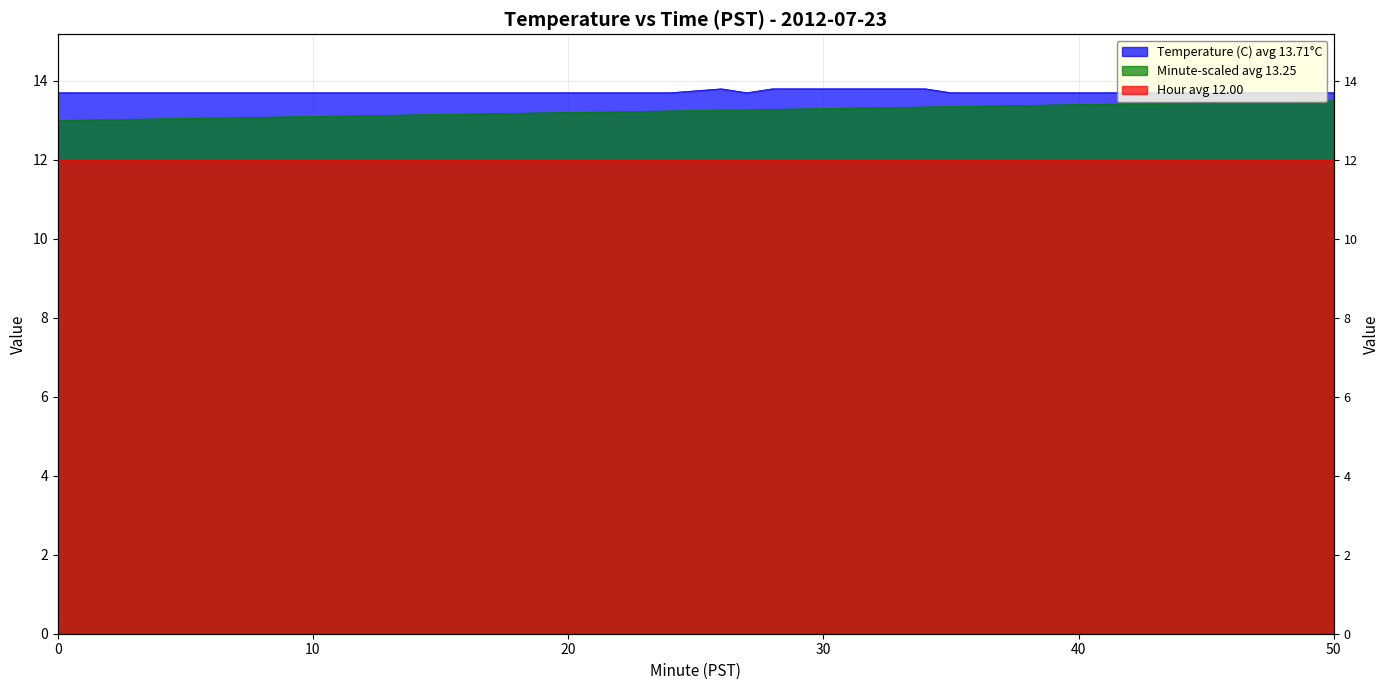

At how many categories does at least one series exceed 13?

40